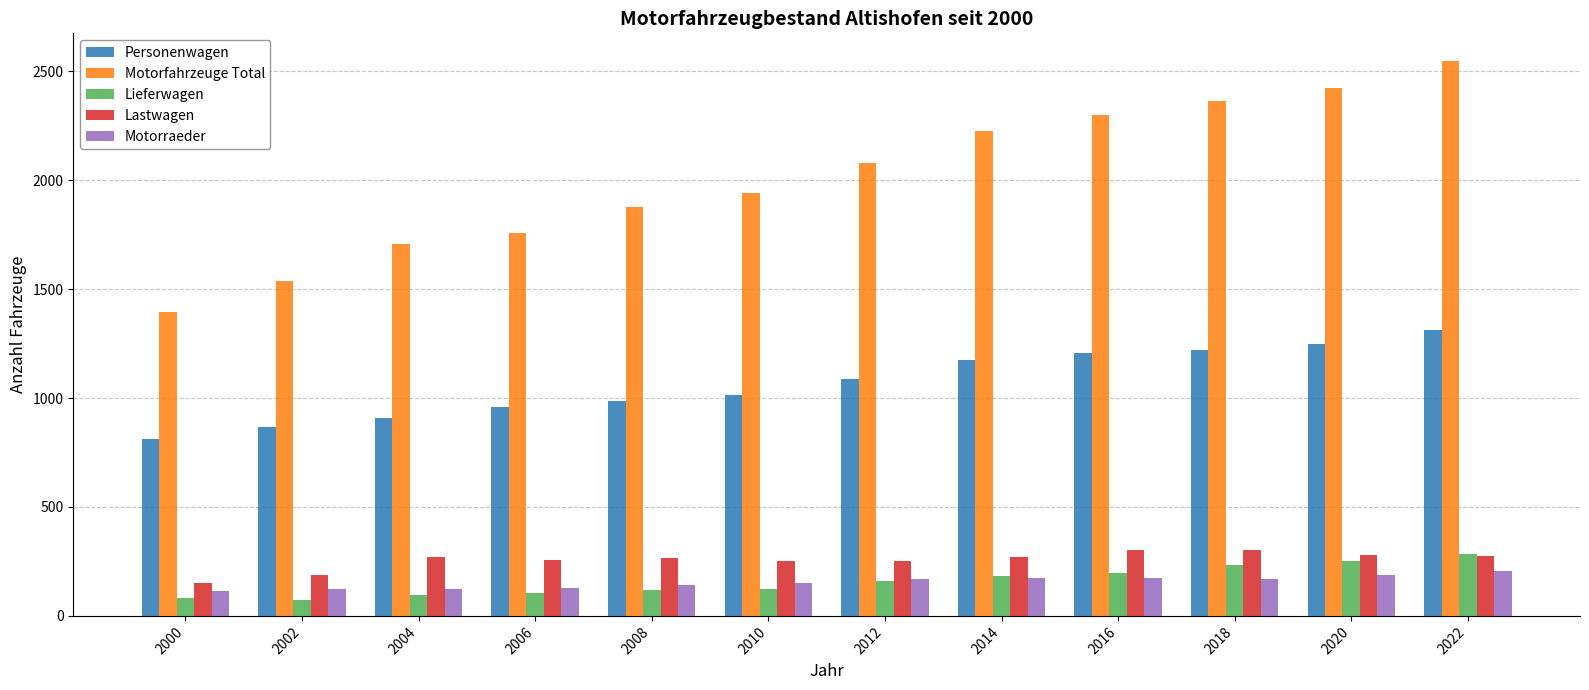

Is it true that Personenwagen equals 985 at 2008?

True